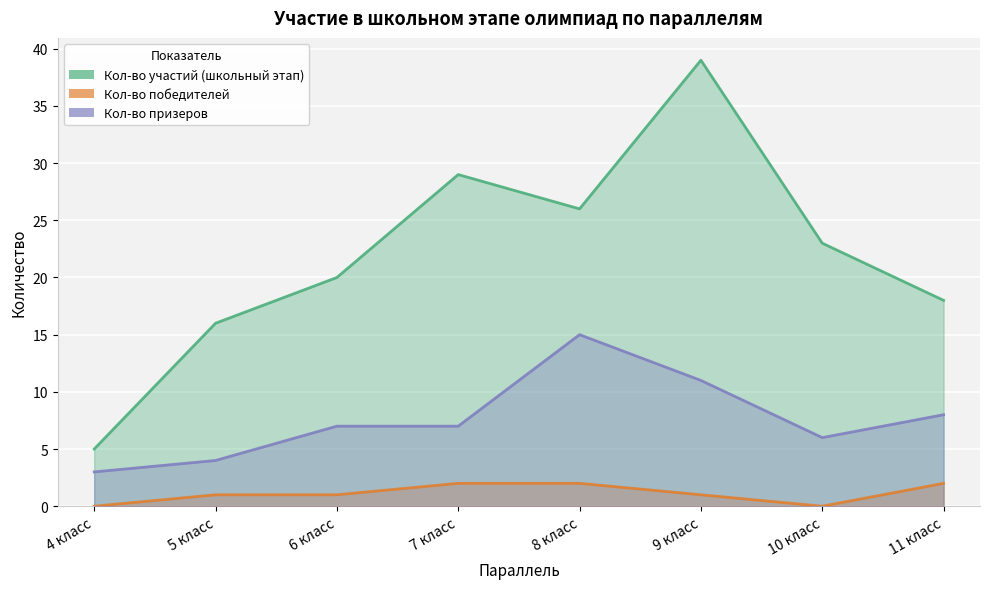

List the labels in order of Кол-во участий (школьный этап) value, largest first.

9 класс, 7 класс, 8 класс, 10 класс, 6 класс, 11 класс, 5 класс, 4 класс